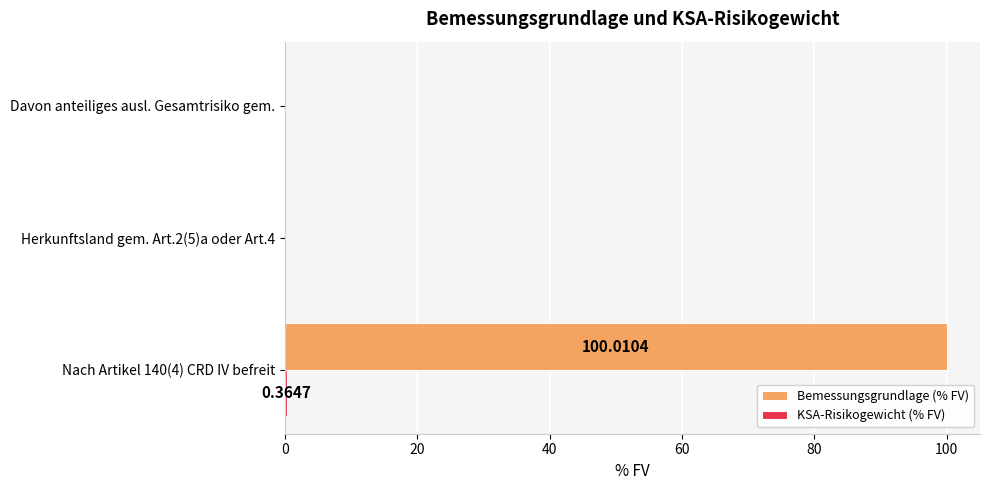

How many data points does each series have?

3